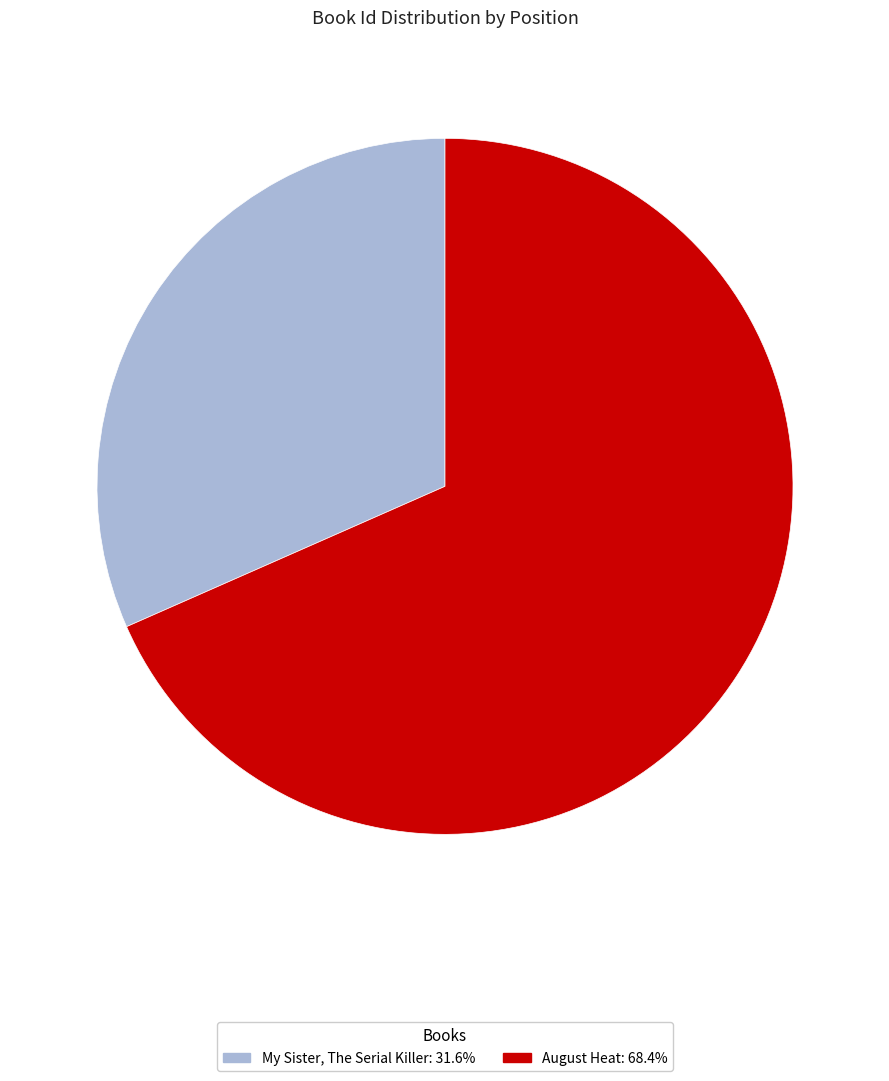

Does any single category account for the majority?

Yes